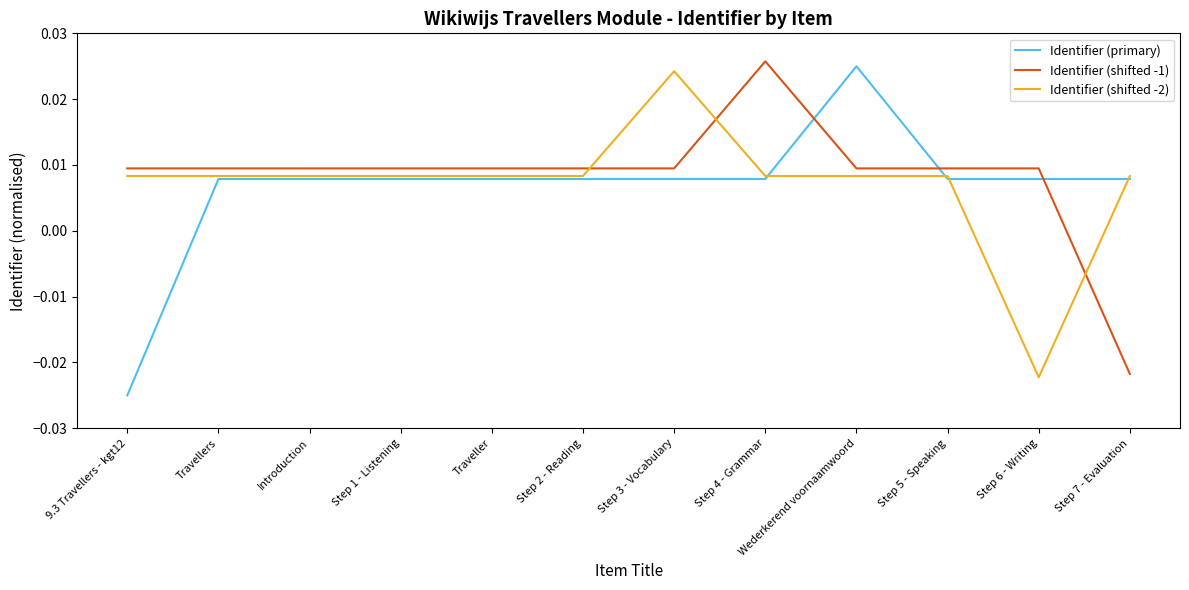

At how many categories does at least one series exceed 0?

12